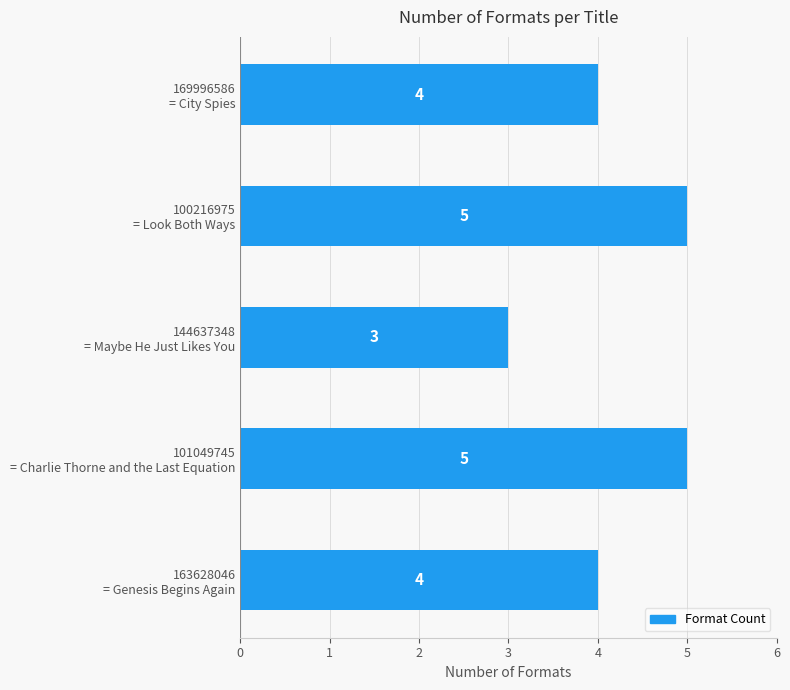

How many values are between 4 and 5?

4